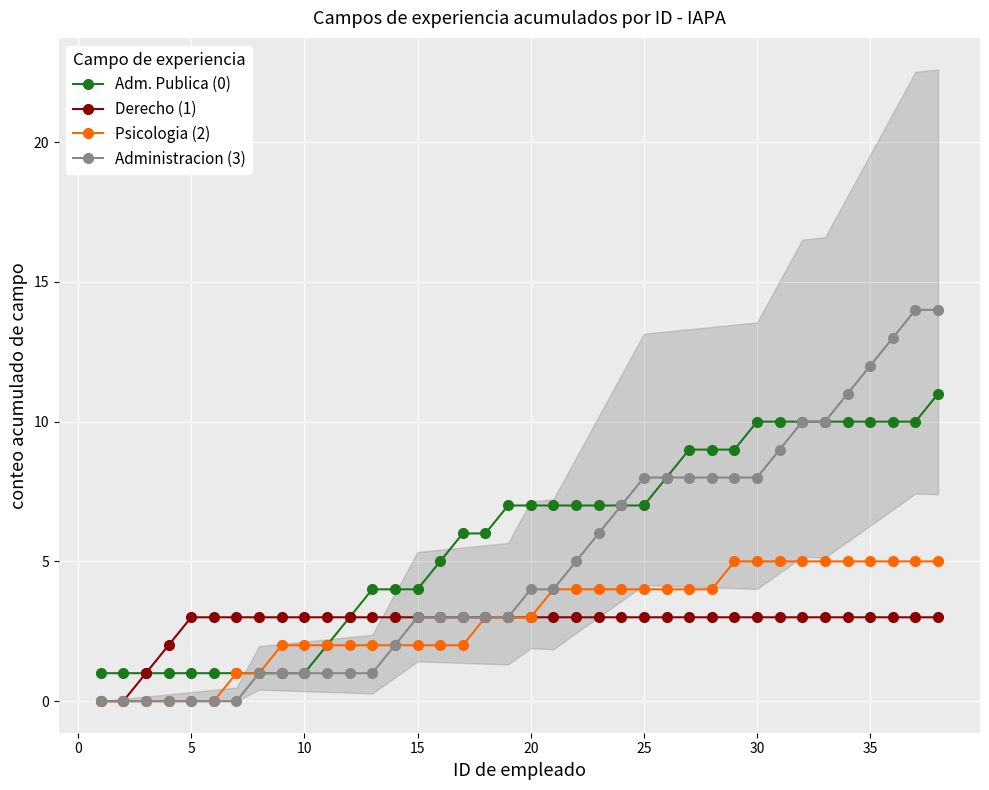

True or false: Derecho (1) has a value of 1 at 10.

False